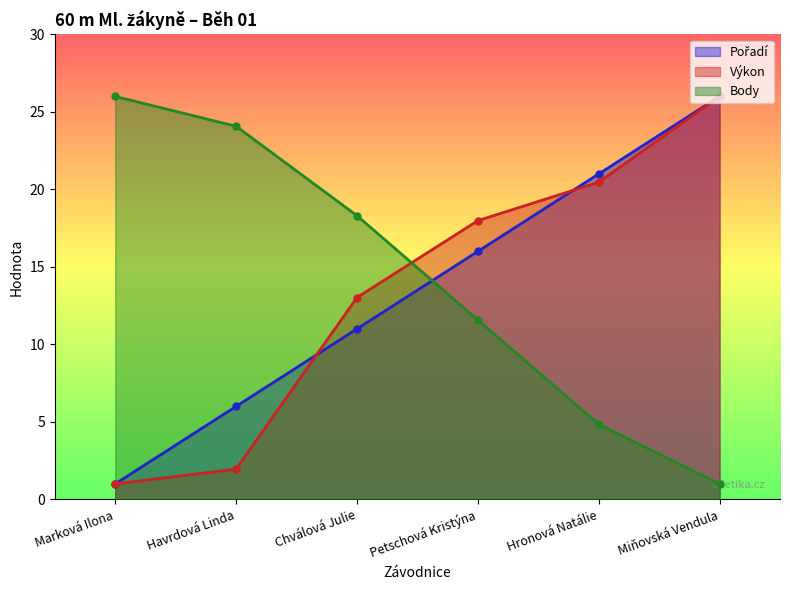

How many lines are shown in the chart?

3